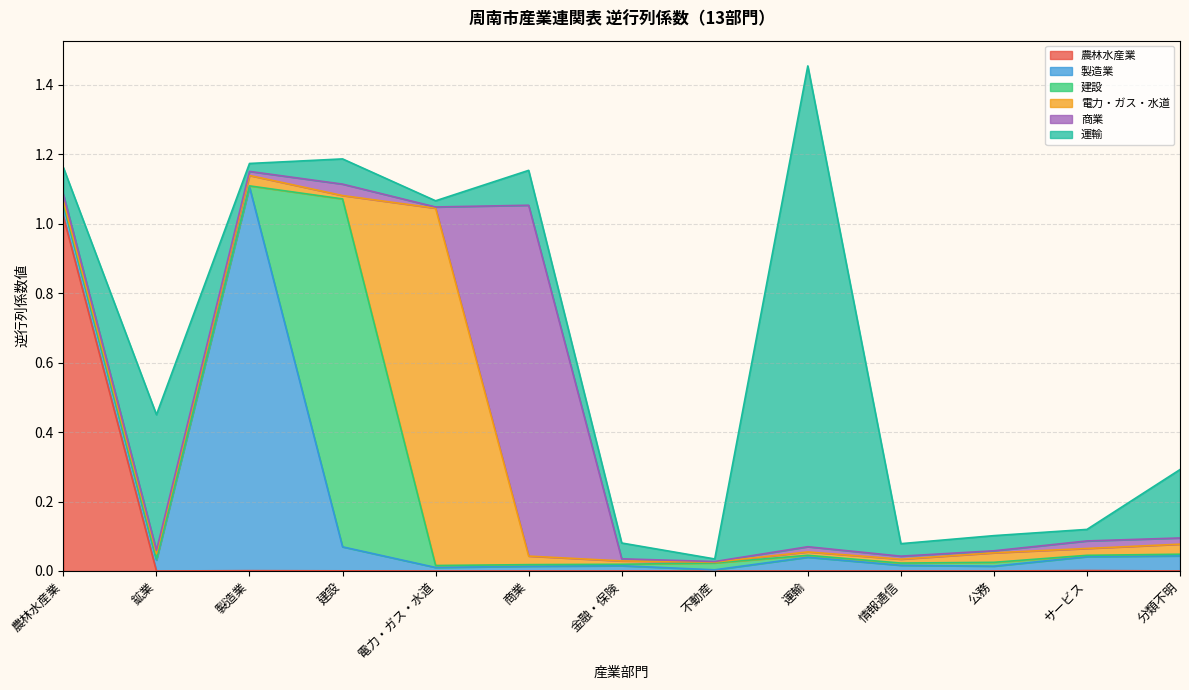

Which has a higher value, 分類不明 or 金融・保険?

分類不明